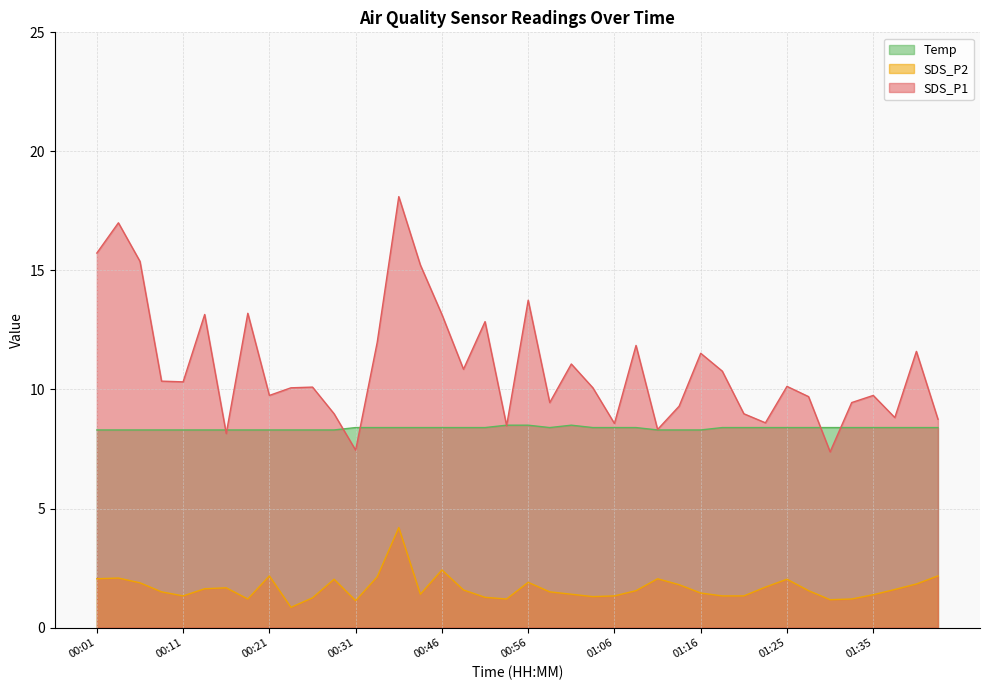

Does the chart display data point markers on the line(s)?

No